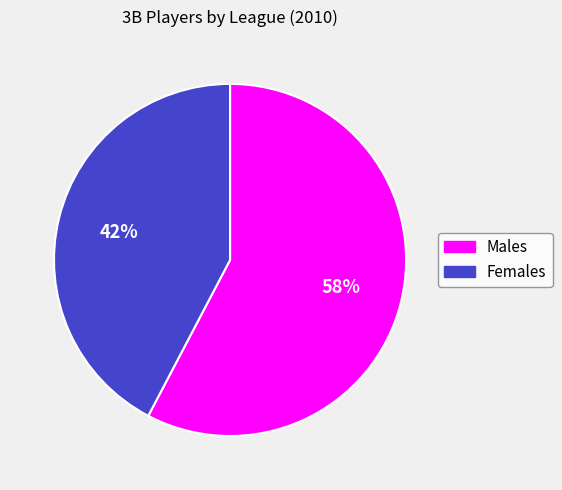

The Males slice represents 58% of the pie. True or false?

True